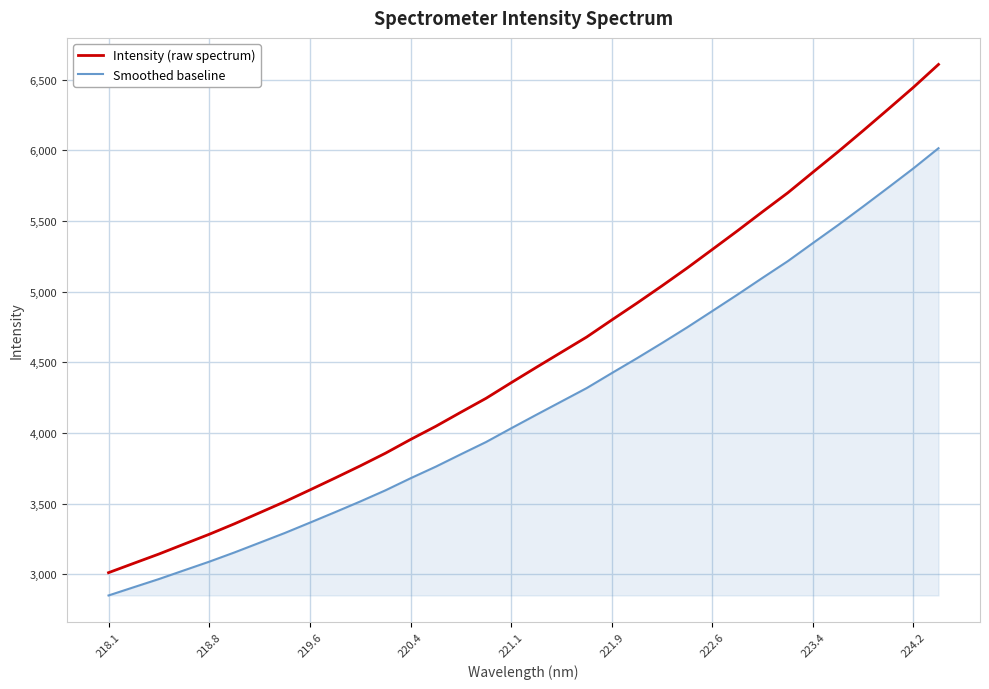

How many lines are shown in the chart?

2